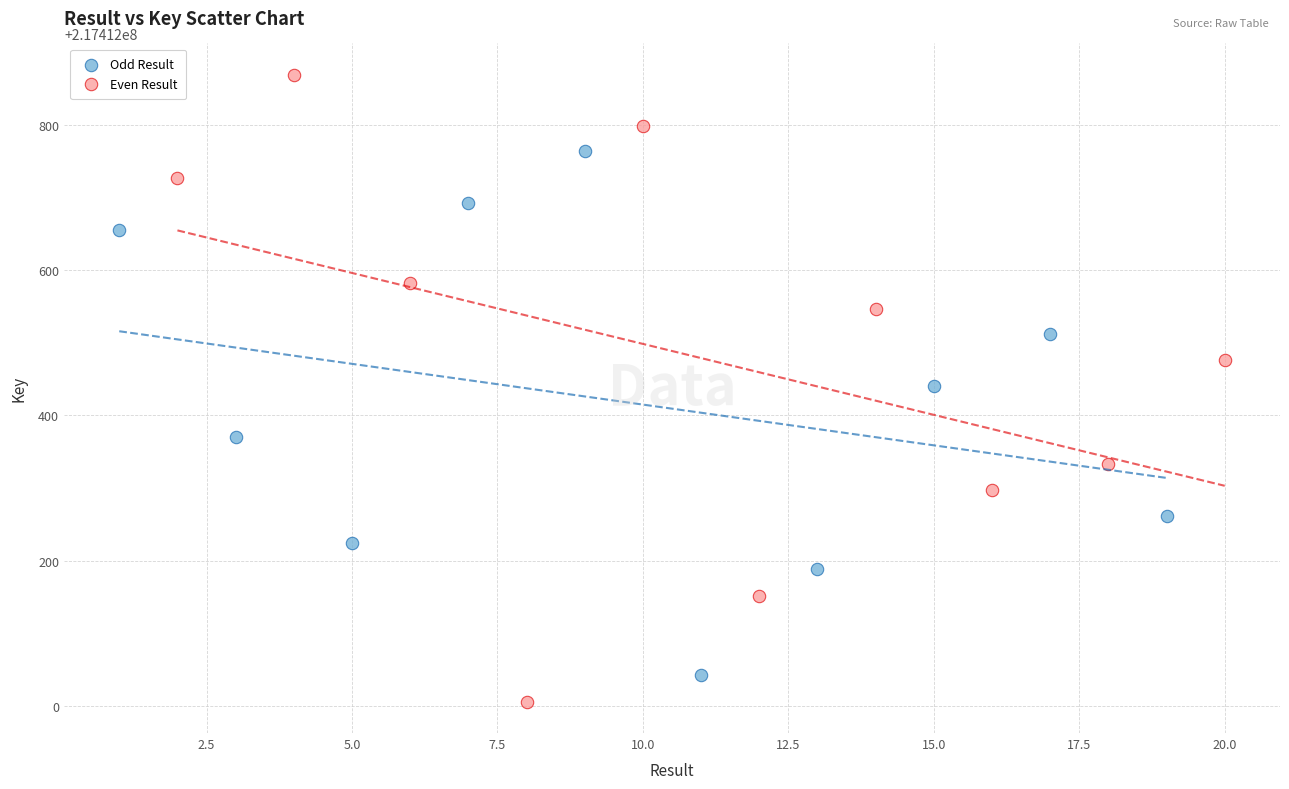

Which series contains the highest Y value?

Even Result